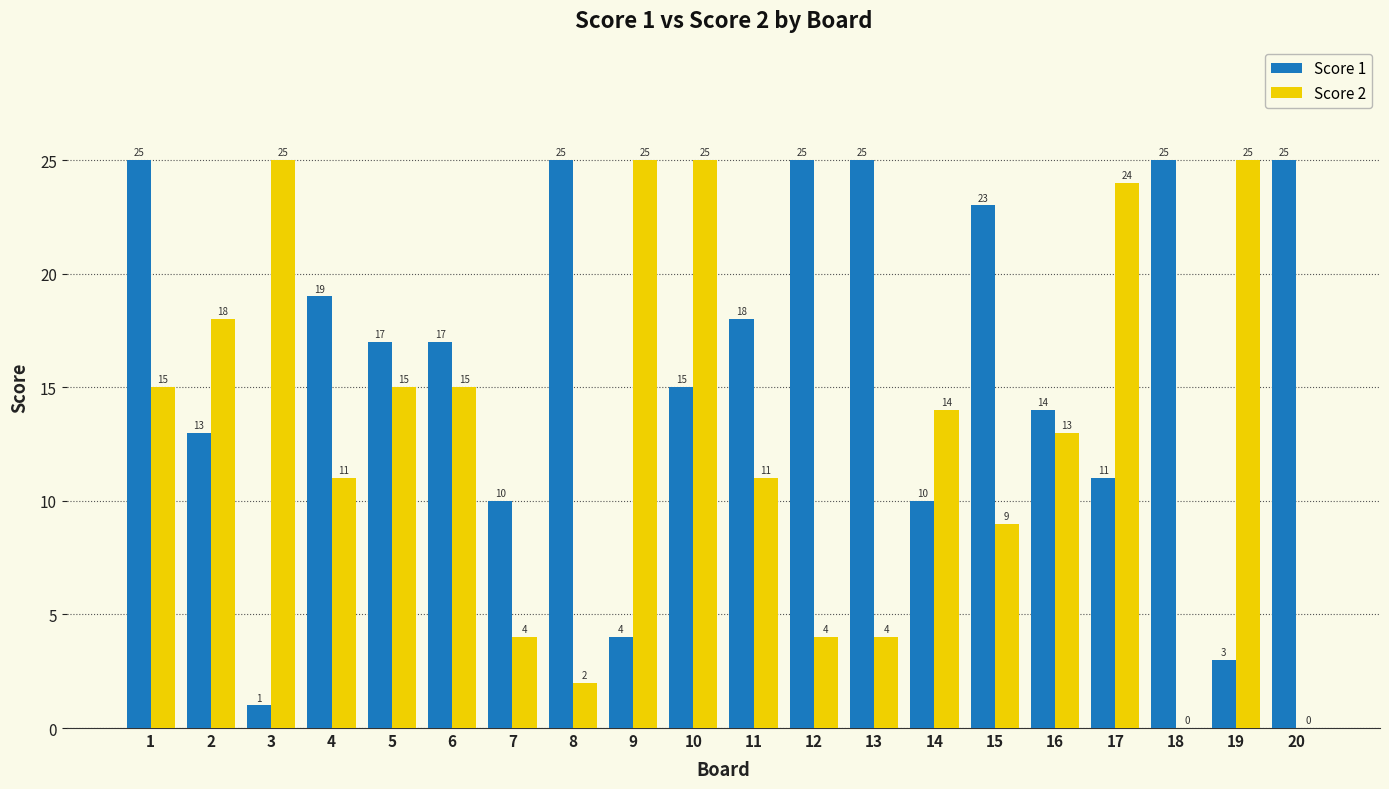

Does the chart contain stacked bars?

No